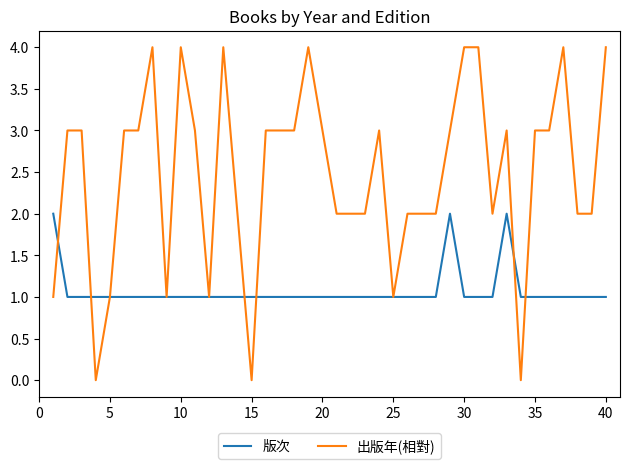

Which series has the largest total across all categories?

出版年(相對)